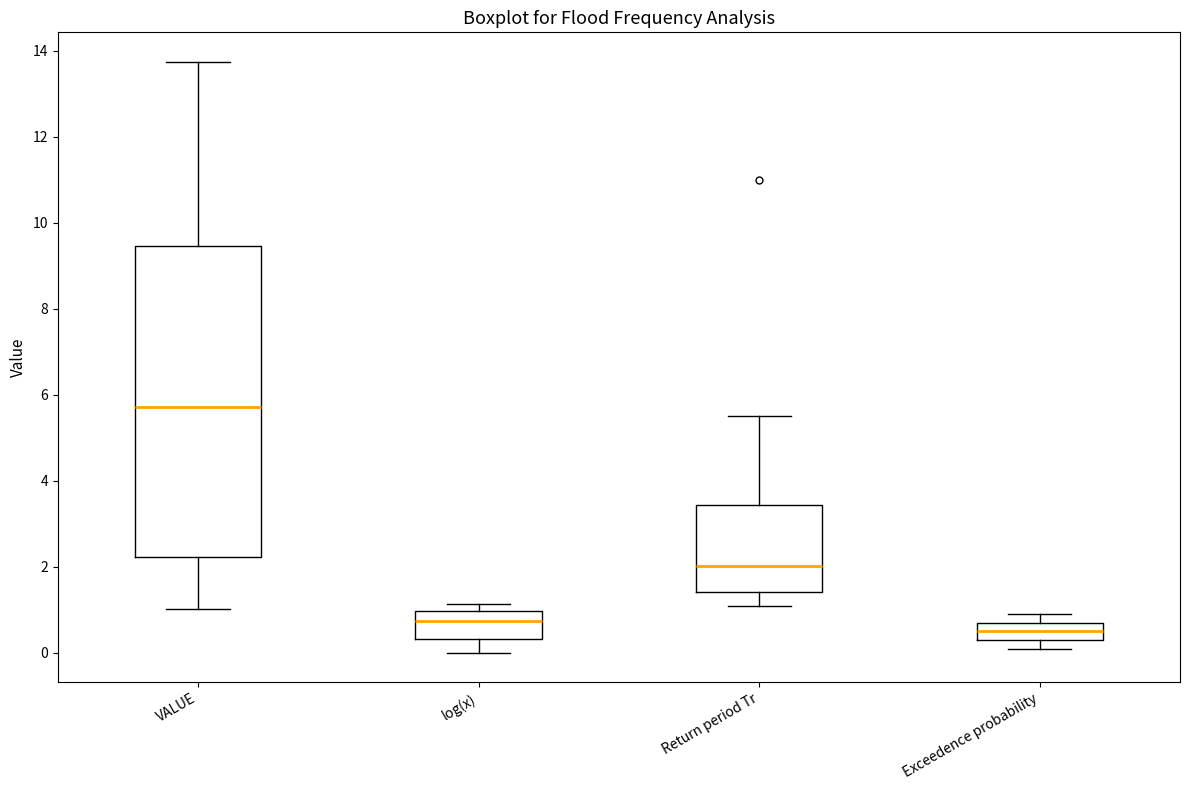

Which box is the tallest, from its lower edge to its upper edge?

VALUE